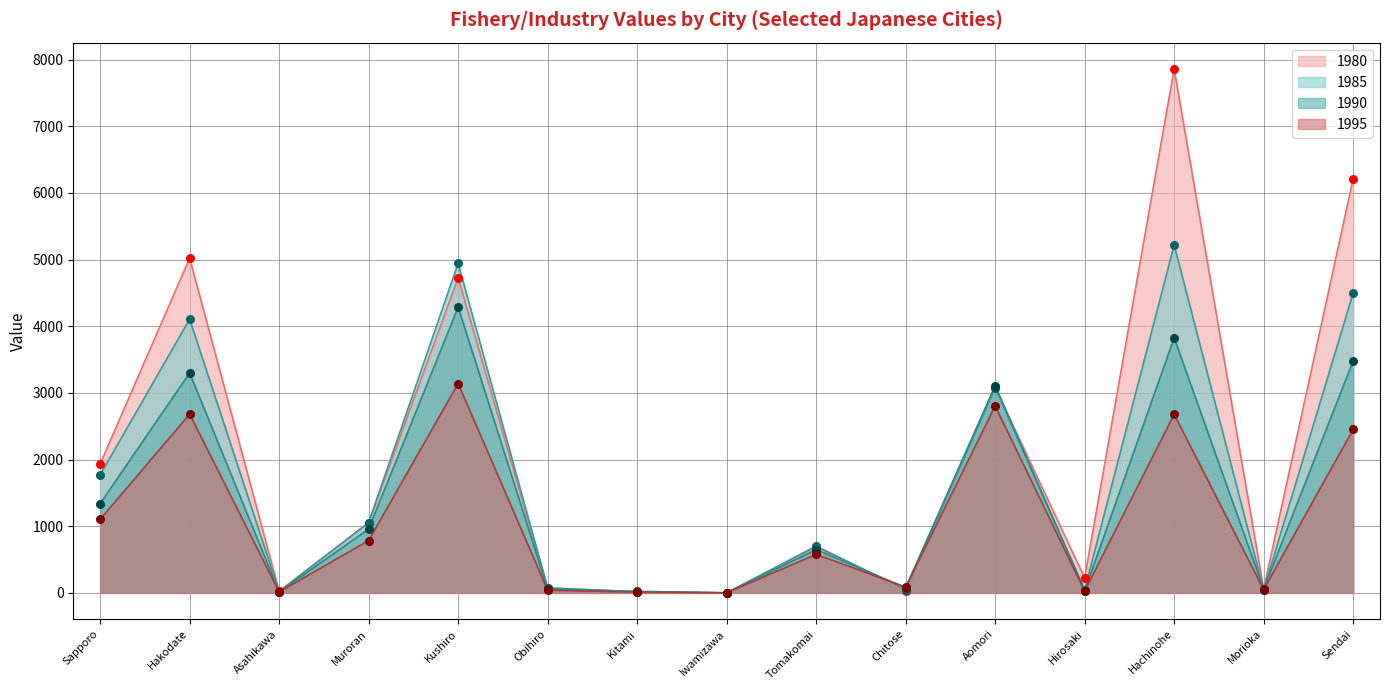

What is the total value across all series at Obihiro?

246